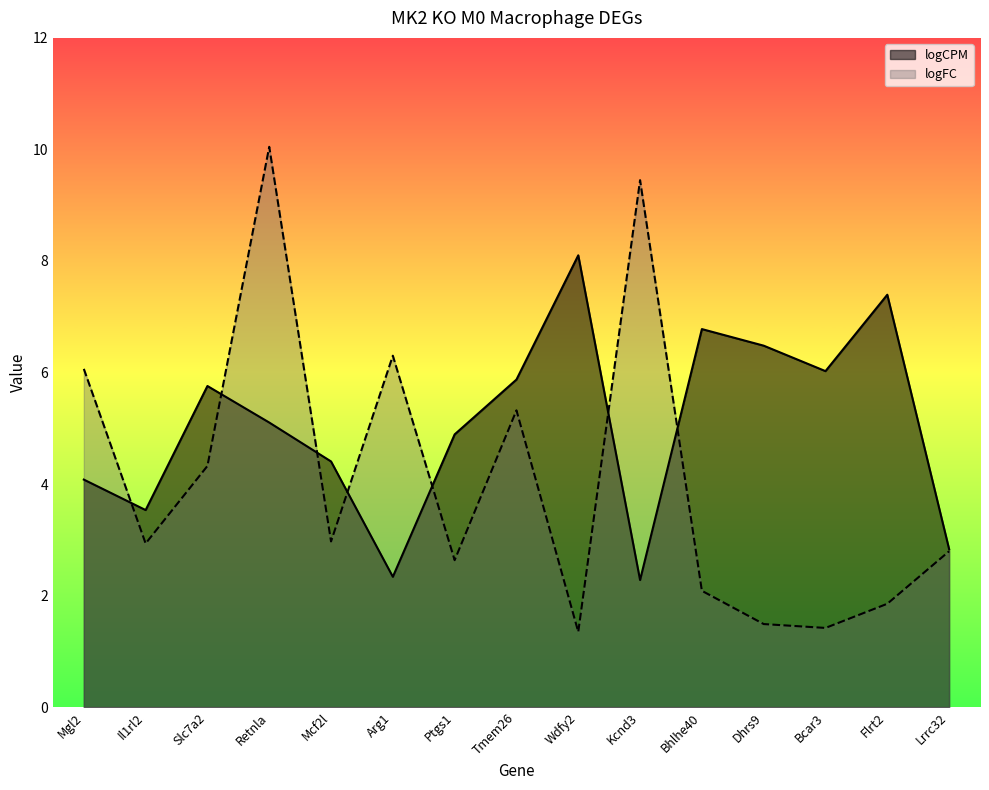

After their last crossing, which series has the higher values: logCPM or logFC?

logCPM